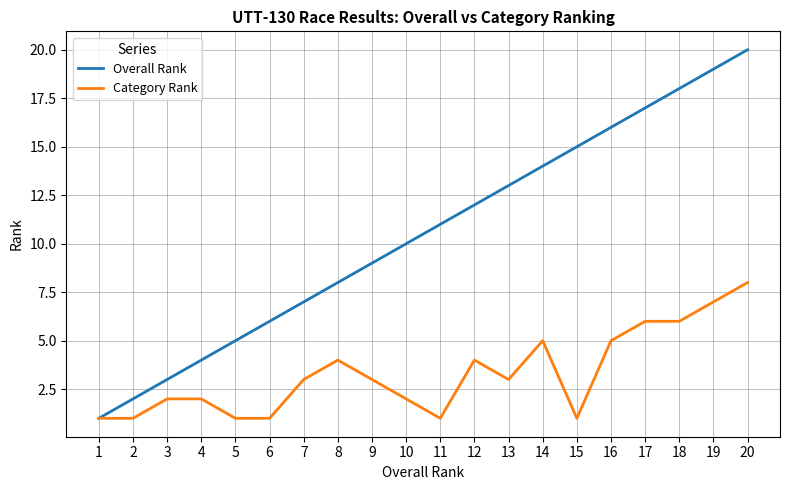

Rank the series by their maximum value, from lowest to highest.

Category Rank, Overall Rank